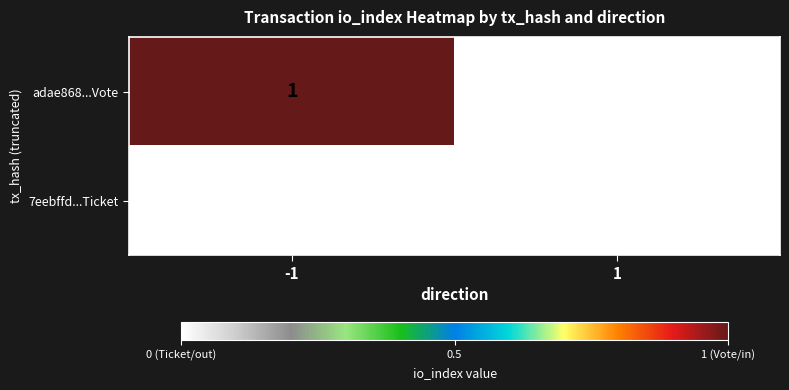

List the series in order of their overall mean, lowest first.

7eebffd...Ticket, adae868...Vote